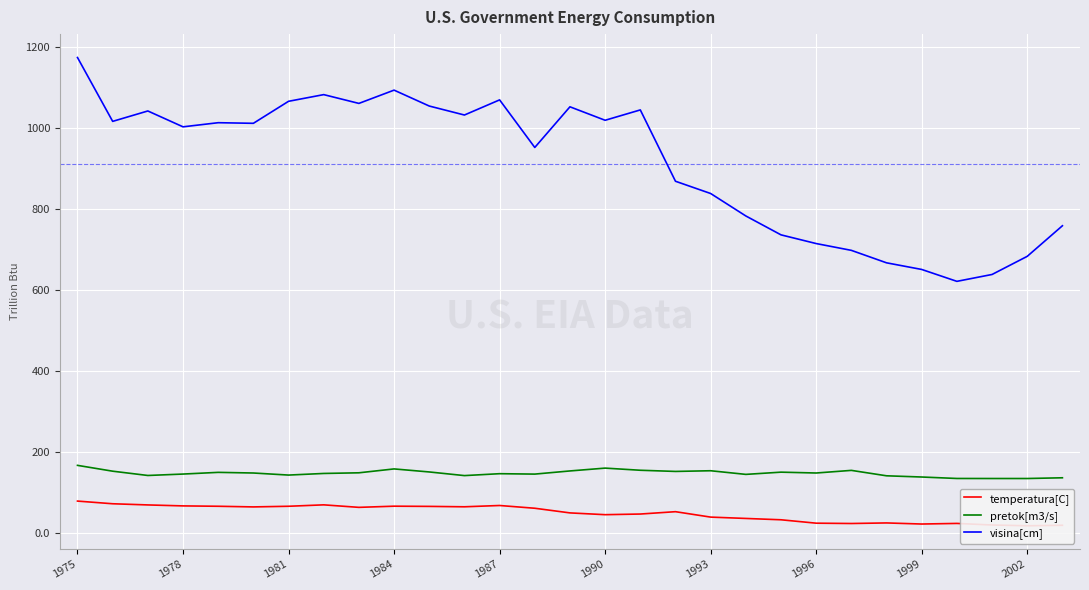

Read the visina[cm] value at 1975.

1174.2